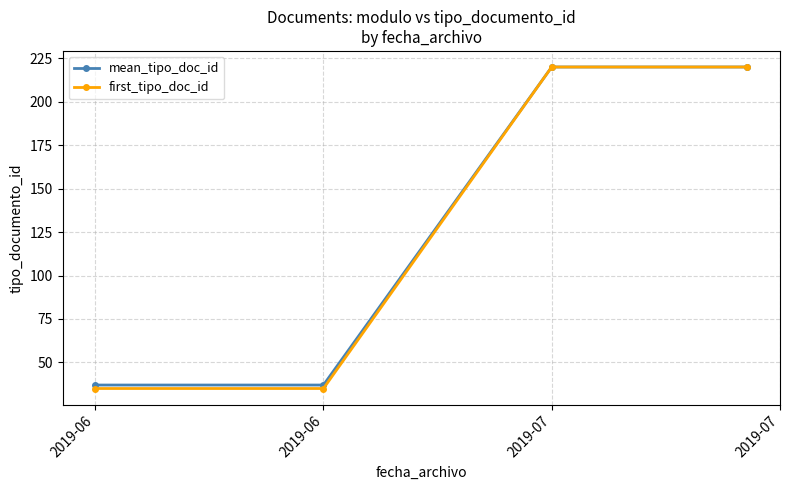

True or false: first_tipo_doc_id has more than 2 interior local peaks.

False